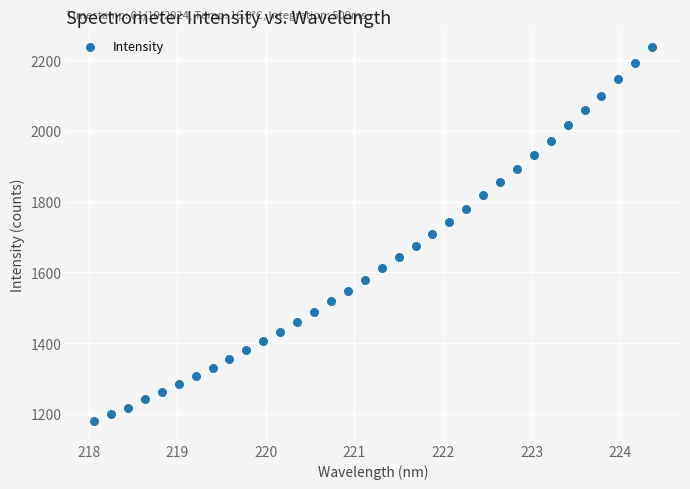

What is the range of X values (max minus min)?

6.3